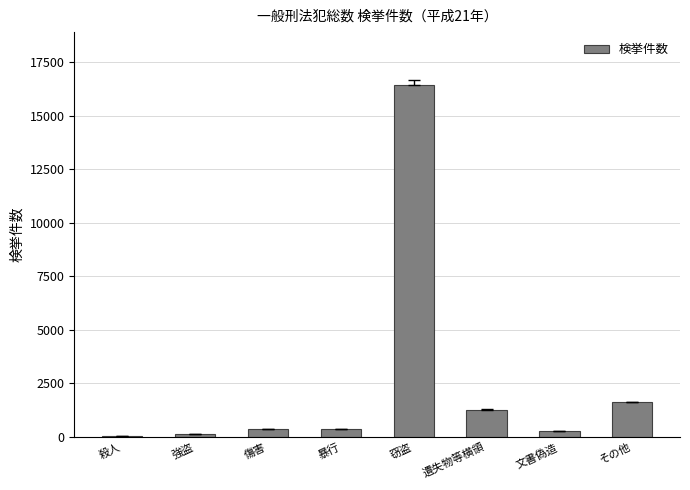

What is the average value?

2570